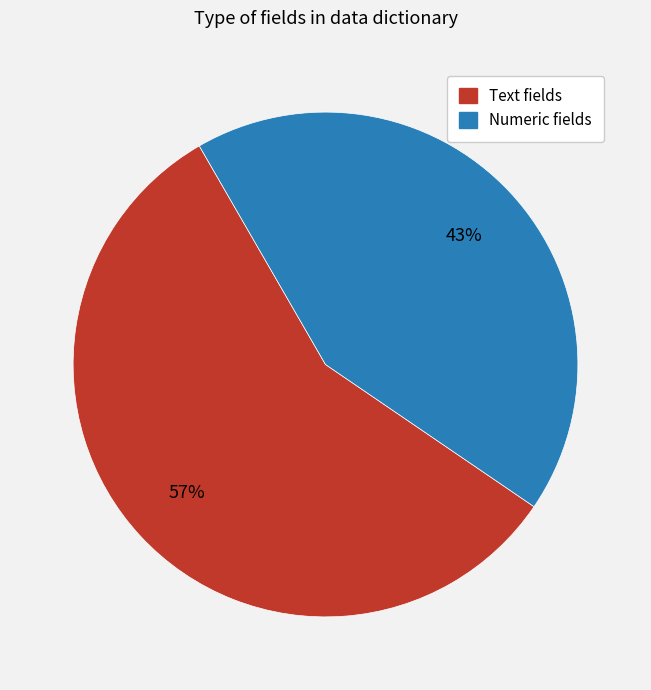

To the nearest percent, what is the difference between the largest and smallest slice percentages?

14%